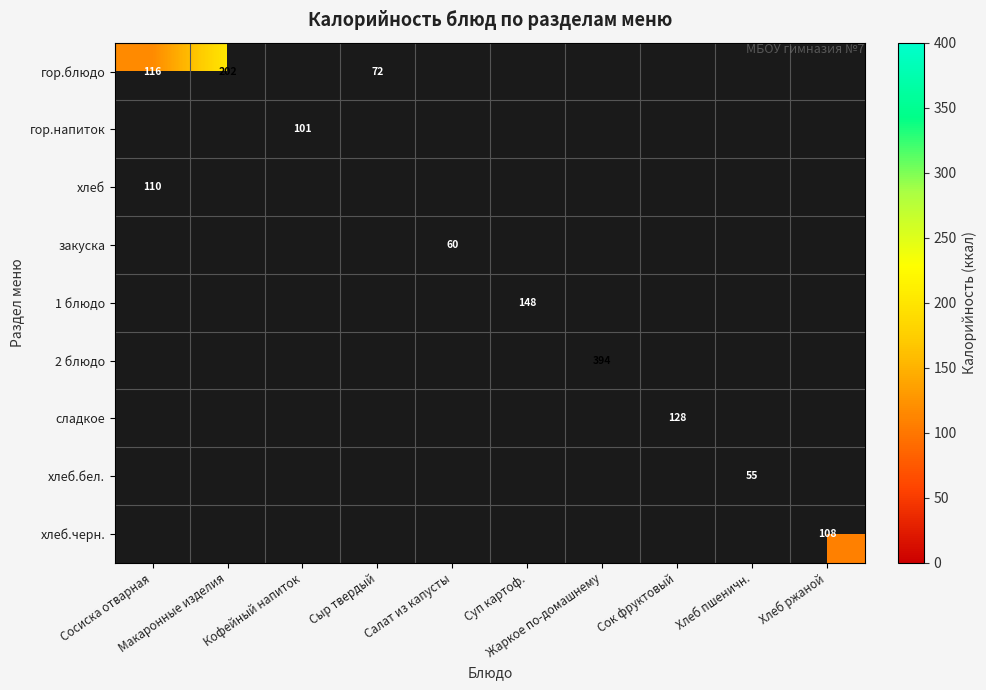

At Сок фруктовый, list the series in order from smallest to largest.

гор.блюдо, гор.напиток, хлеб, закуска, 1 блюдо, 2 блюдо, хлеб.бел., хлеб.черн., сладкое